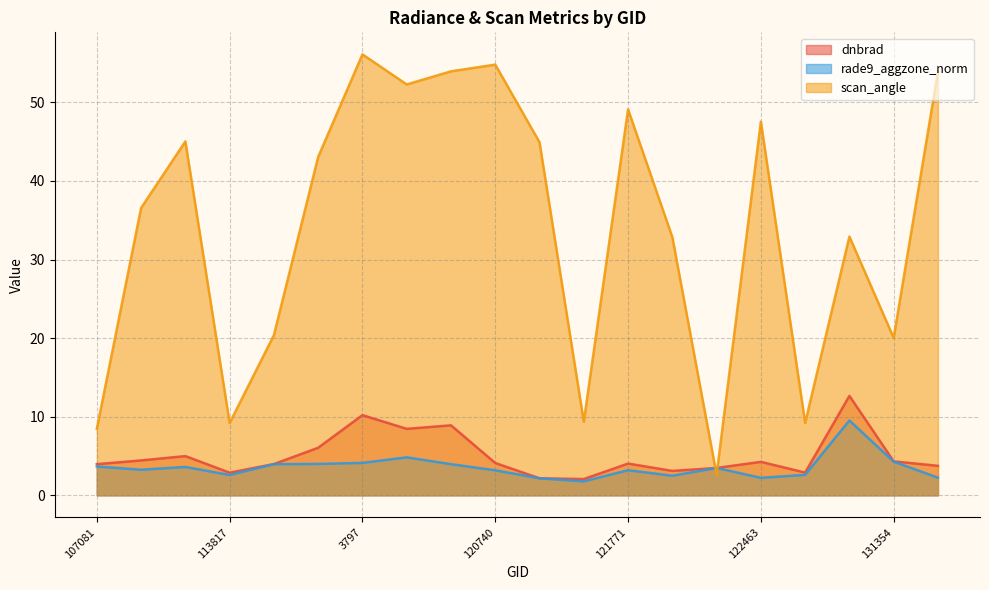

Which series has the widest spread of values?

scan_angle